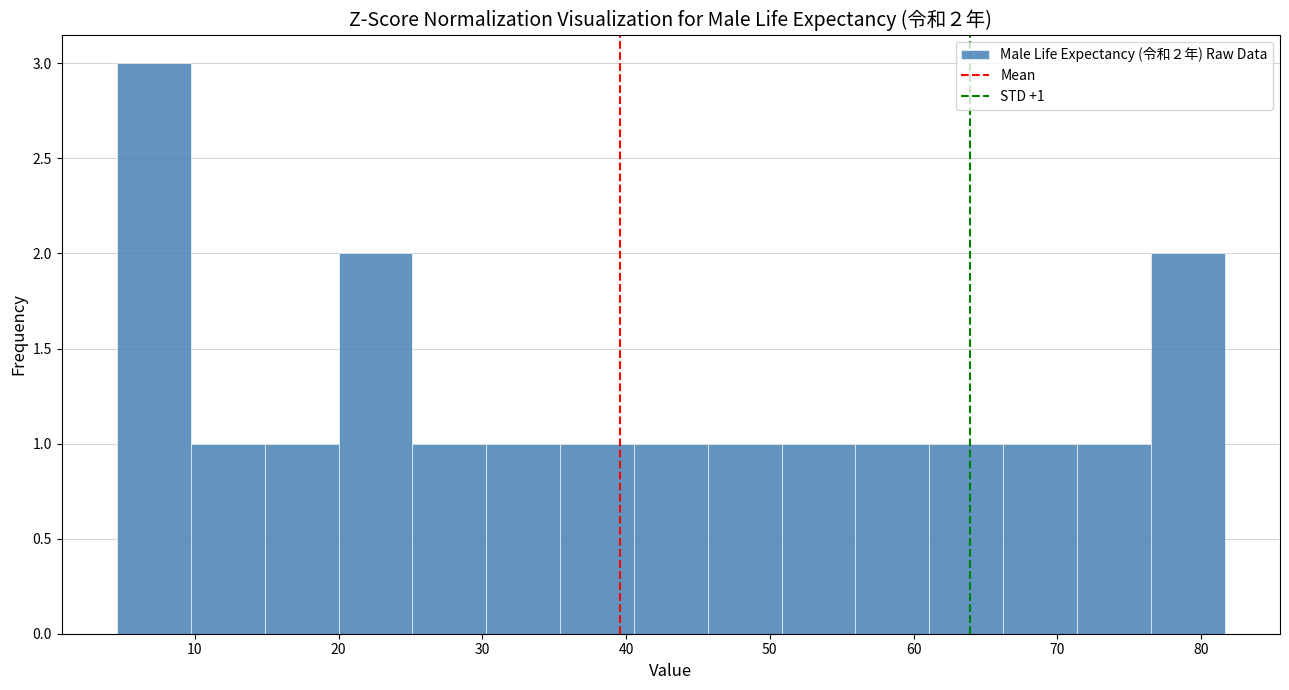

Over which range of the x-axis is the bar tallest?

5 to 10